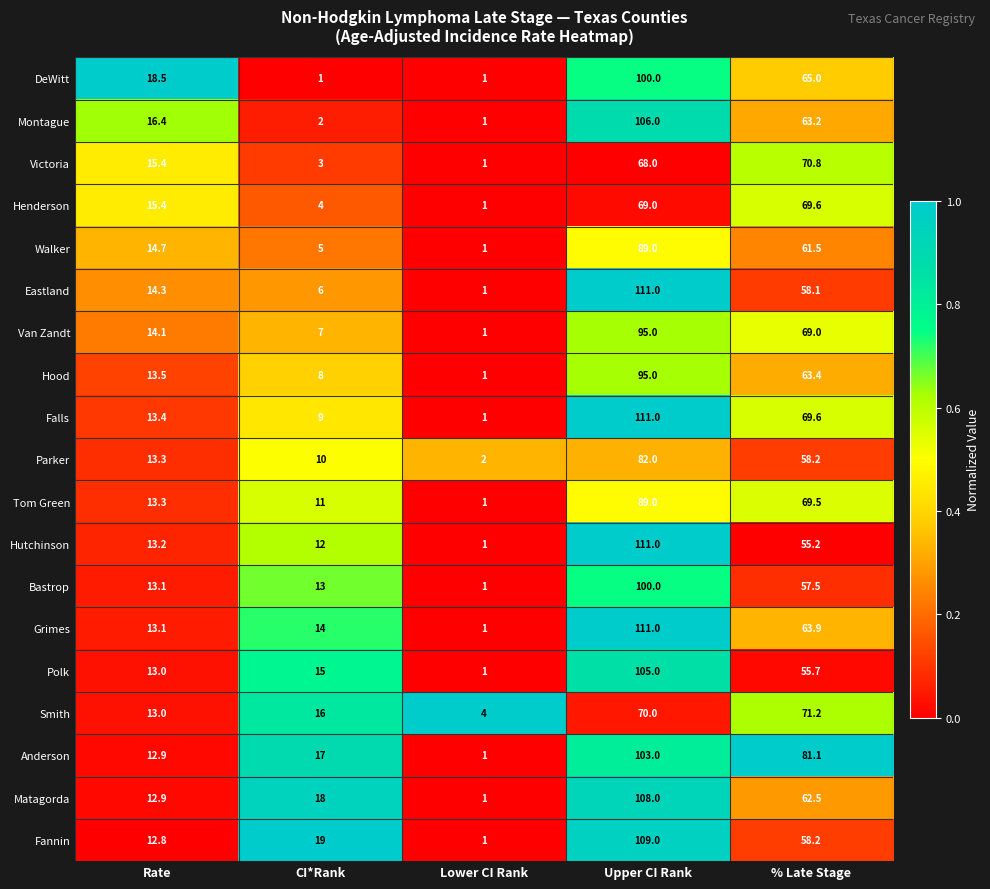

At which category is the sum across all series the highest?

Upper CI Rank